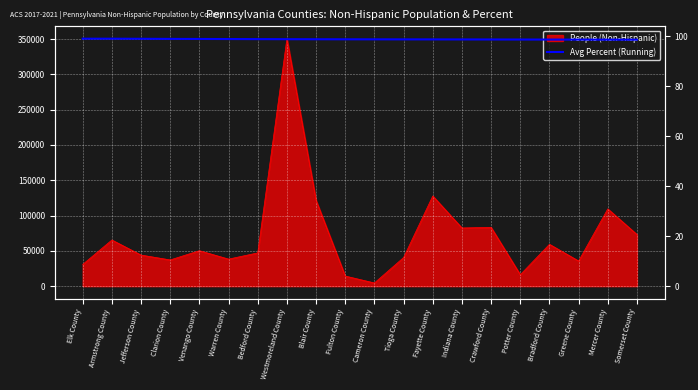

True or false: the data shows 68.8 at Armstrong County.

False